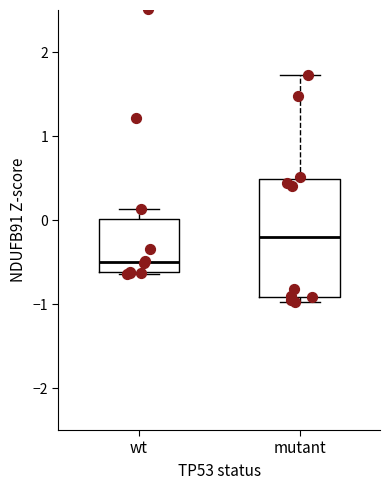

Reading left to right, transcribe this box plot: for each box, give where its median line is, the range the box spans, and where its two whiskers end, as read against the y-axis. The values are not printed on the chart, so give them approximately, as read against the axis.

wt: median -0.5, box -0.6 to 0.0, whiskers -0.6 to 0.1
mutant: median -0.2, box -0.9 to 0.5, whiskers -1.0 to 1.7